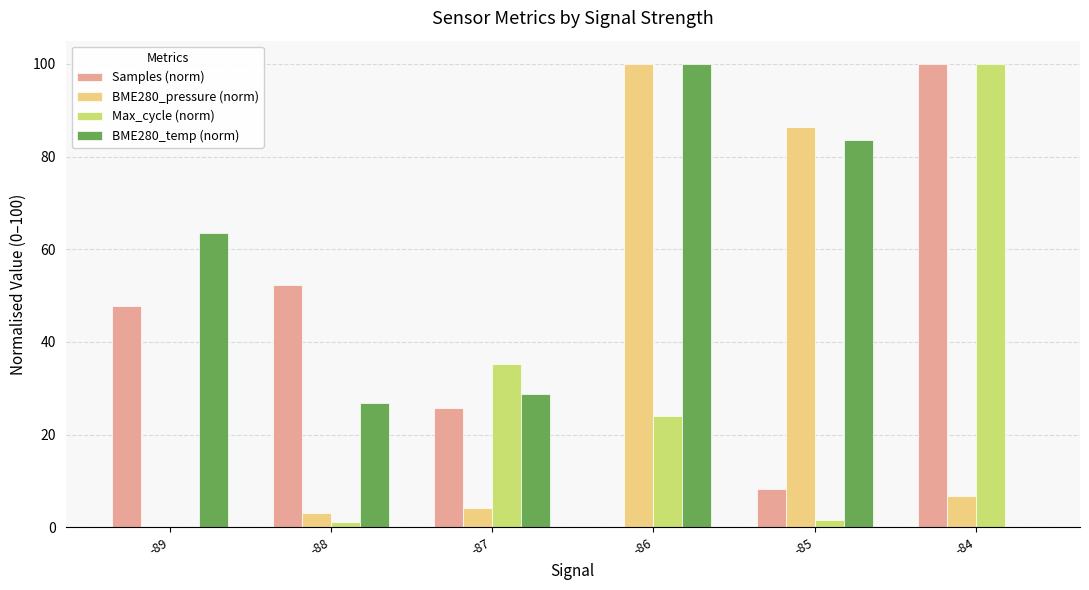

Is the value of BME280_temp (norm) at -85 greater than the value of Max_cycle (norm) at -85?

Yes